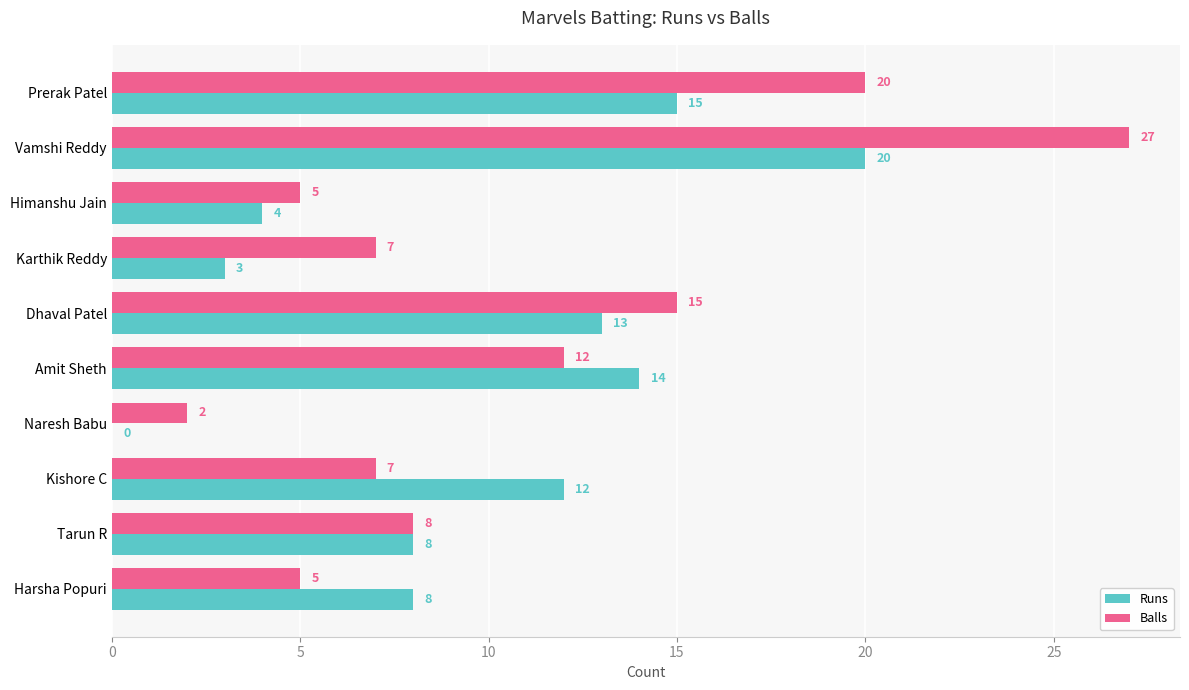

Where is Balls nearest to the value 14?

Dhaval Patel